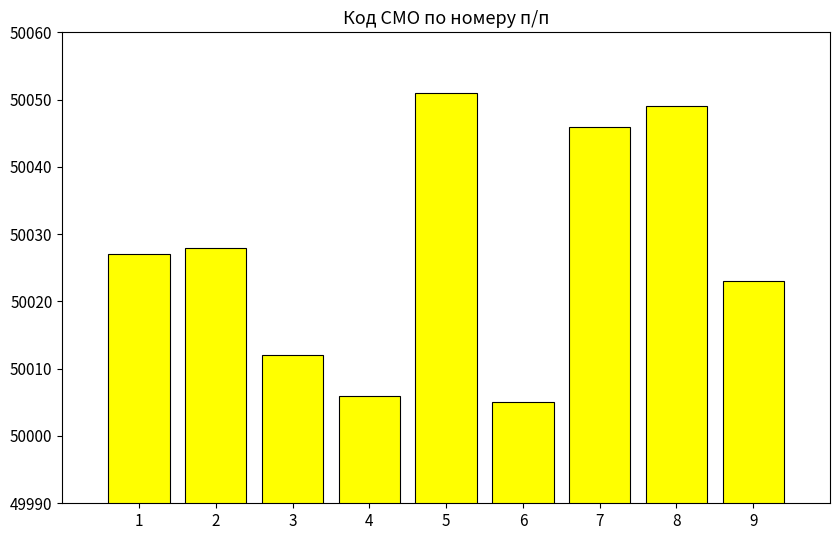

Read the value at 1, to the nearest 5.

50025